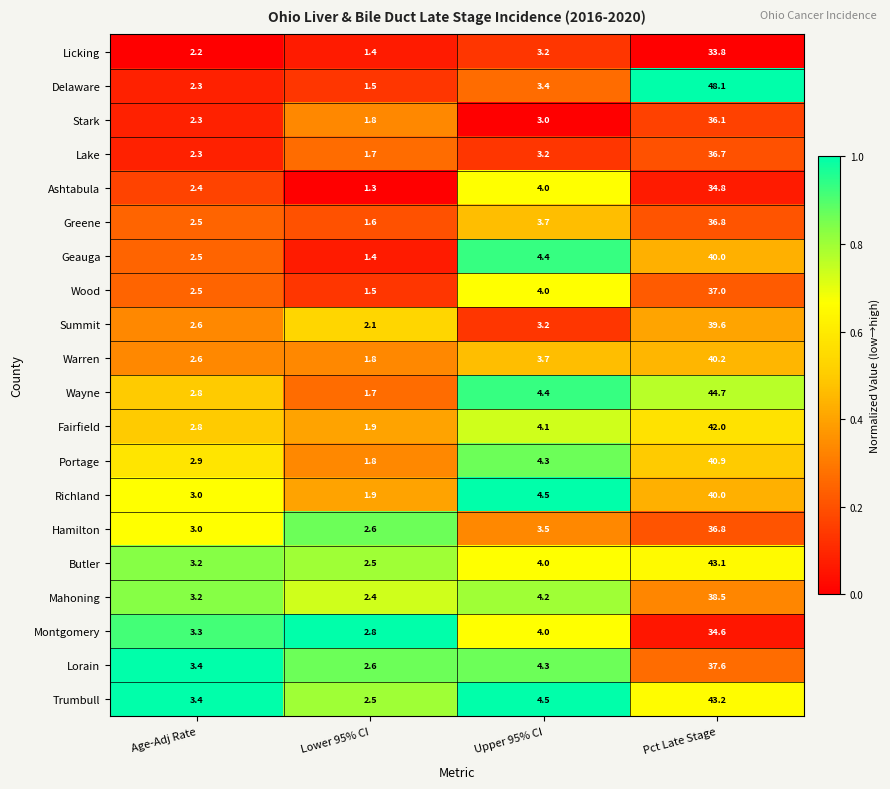

What is the average value of the Lorain series?

12.0